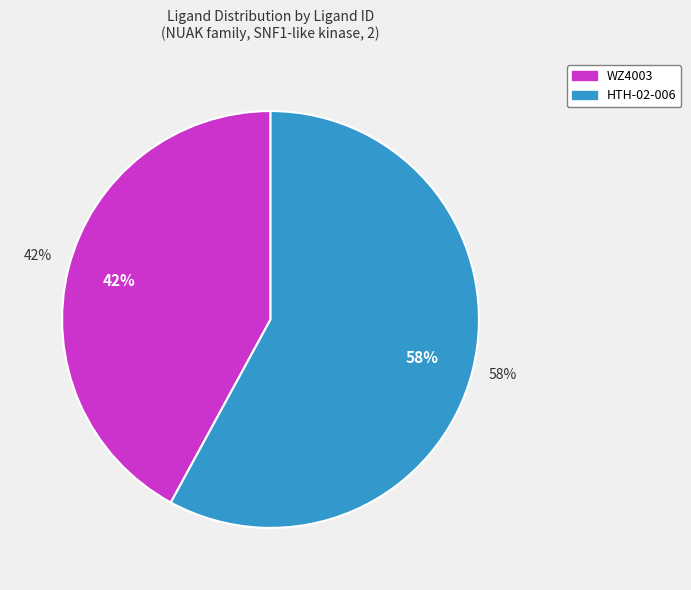

Is it true that HTH-02-006 is 50% of the pie?

False